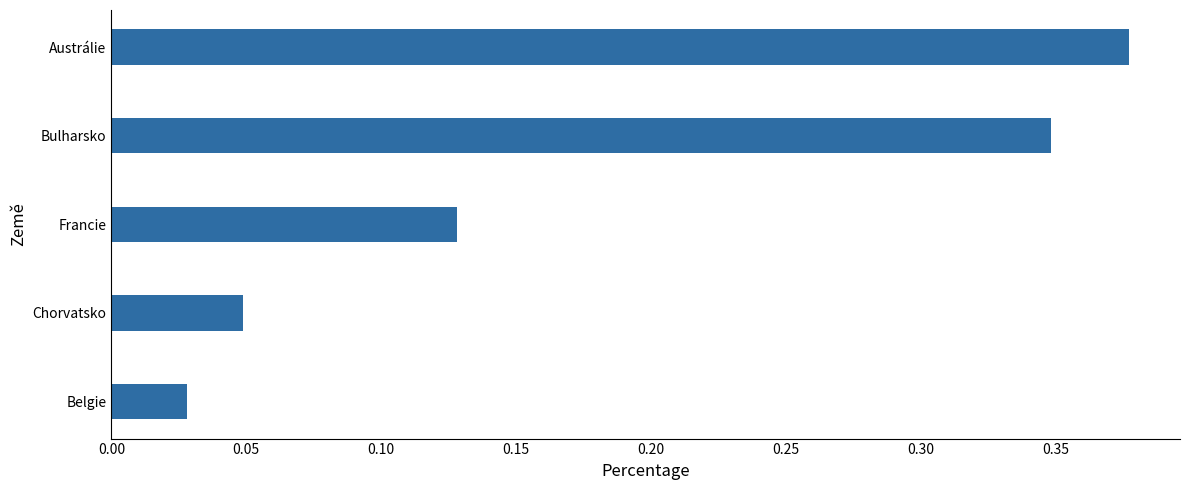

List the labels in order of value, smallest first.

Belgie, Chorvatsko, Francie, Bulharsko, Austrálie